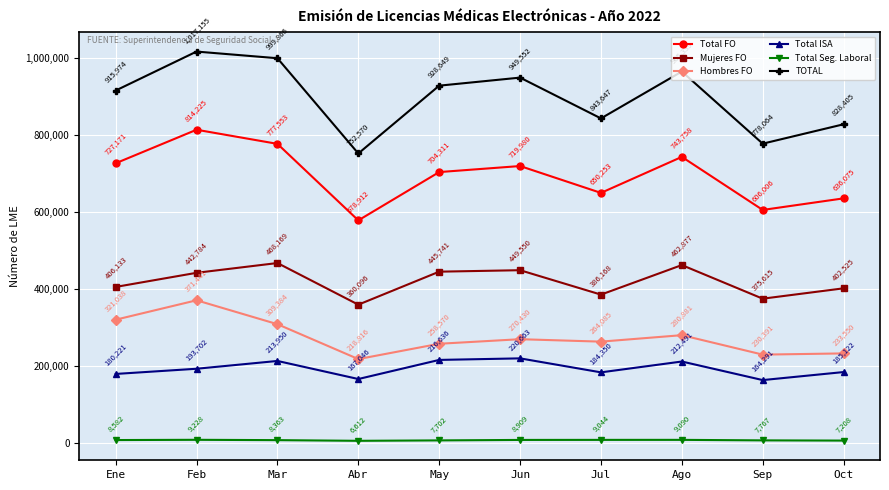

What is the label of the 2nd point from the left?

Feb